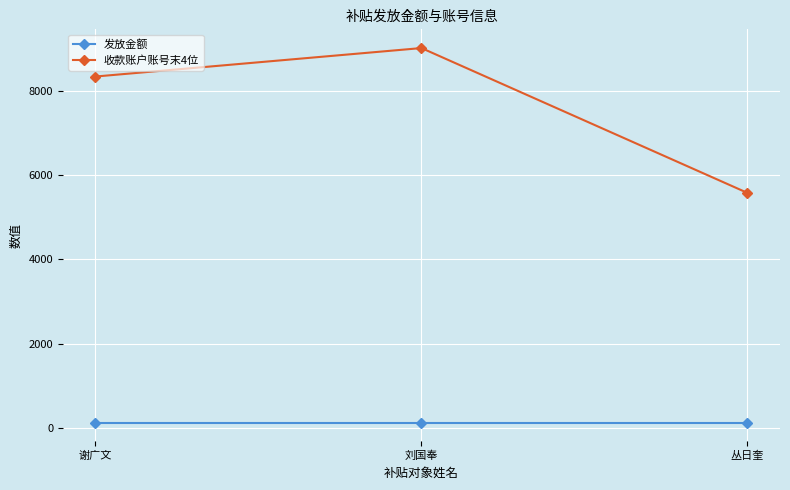

Which series has the largest range (max minus min)?

收款账户账号末4位